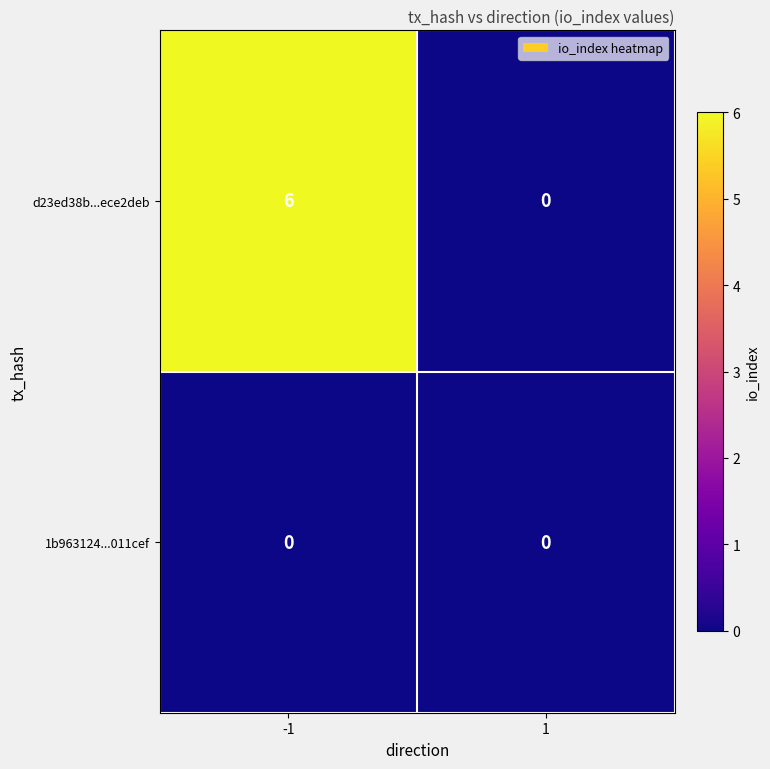

Is the value of 1b963124...011cef at 1 greater than the value of d23ed38b...ece2deb at -1?

No